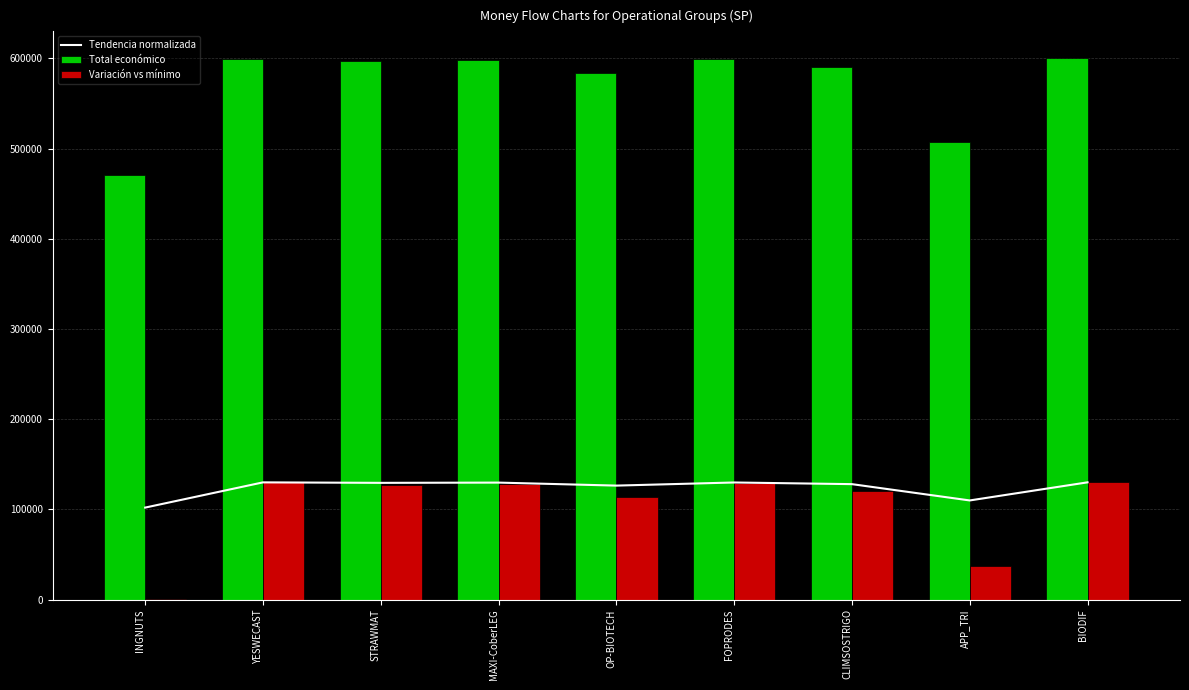

The Variación vs mínimo series shows 187879.5 at MAXI-CoberLEG. True or false?

False